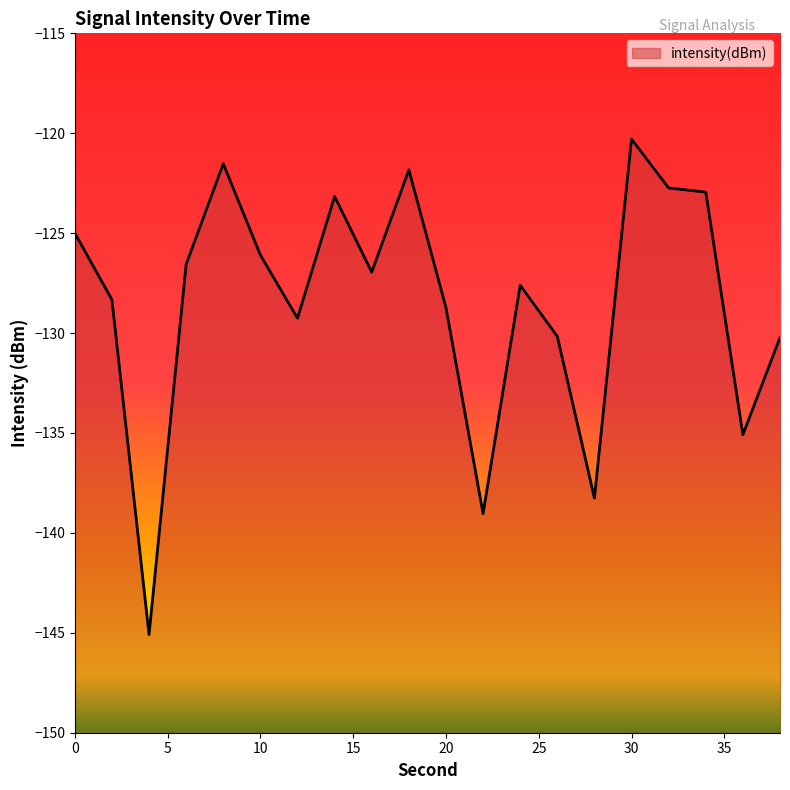

What is the difference between the maximum and minimum values?

24.8